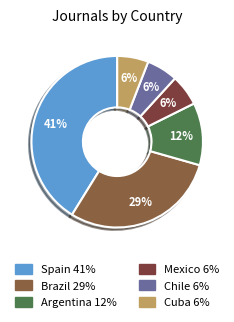

Count the number of slices in the pie.

6